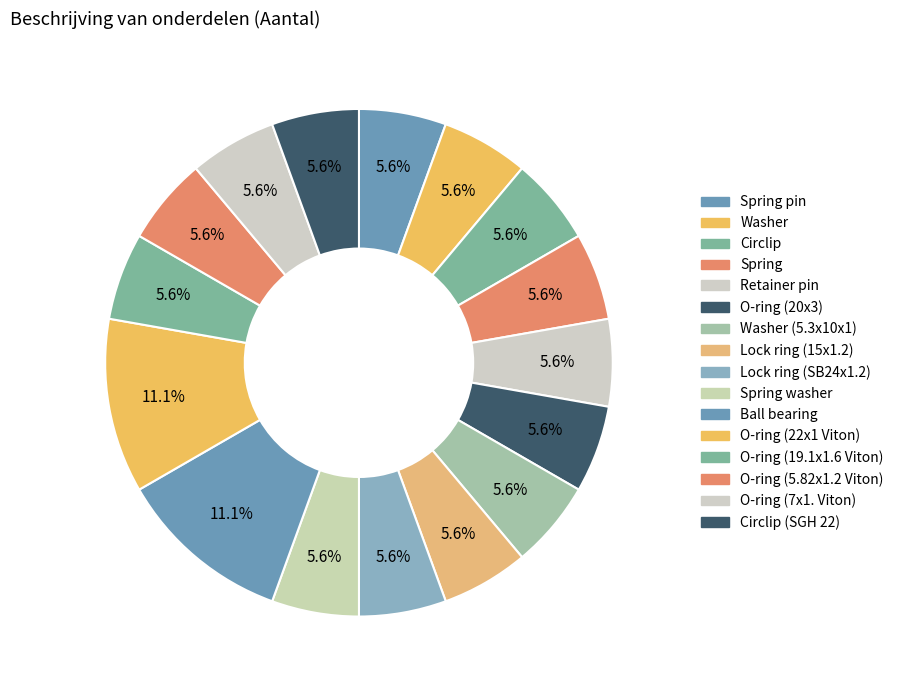

To the nearest percent, what portion does Lock ring (SB24x1.2) represent?

6%